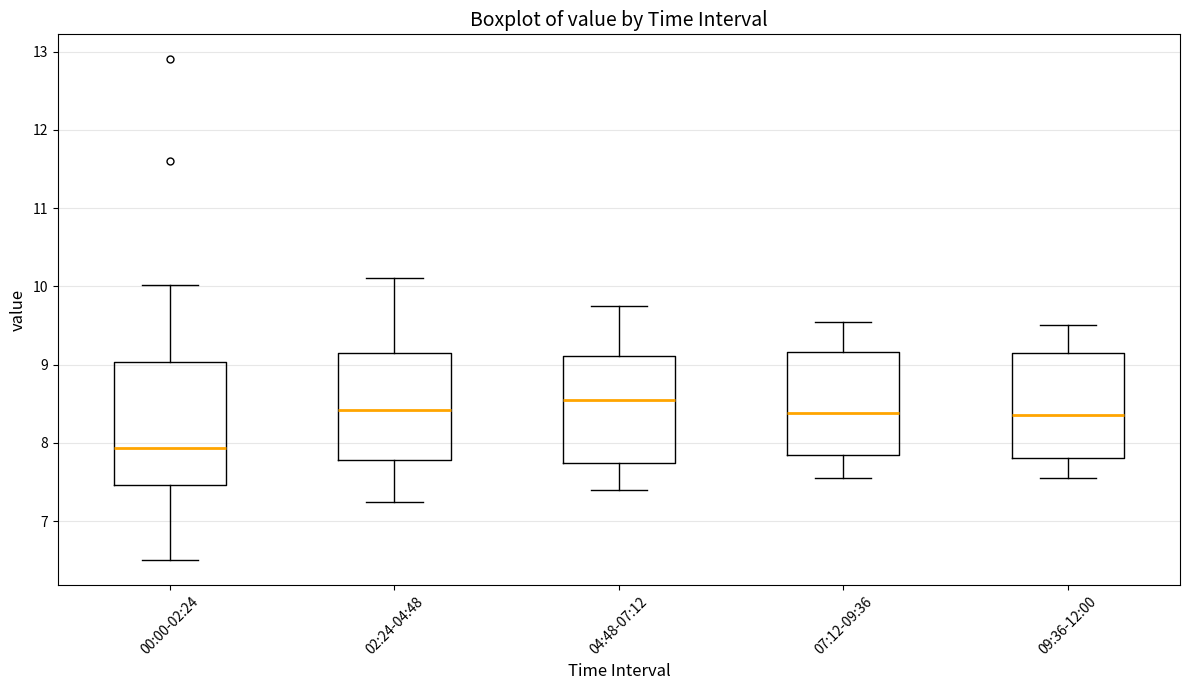

Reading left to right, transcribe this box plot: for each box, give where its median line is, the range the box spans, and where its two whiskers end, as read against the y-axis. The values are not printed on the chart, so give them approximately, as read against the axis.

00:00-02:24: median 7.9, box 7.5 to 9.0, whiskers 6.5 to 10.0
02:24-04:48: median 8.4, box 7.8 to 9.2, whiskers 7.3 to 10.1
04:48-07:12: median 8.6, box 7.7 to 9.1, whiskers 7.4 to 9.8
07:12-09:36: median 8.4, box 7.9 to 9.2, whiskers 7.6 to 9.6
09:36-12:00: median 8.4, box 7.8 to 9.2, whiskers 7.6 to 9.5